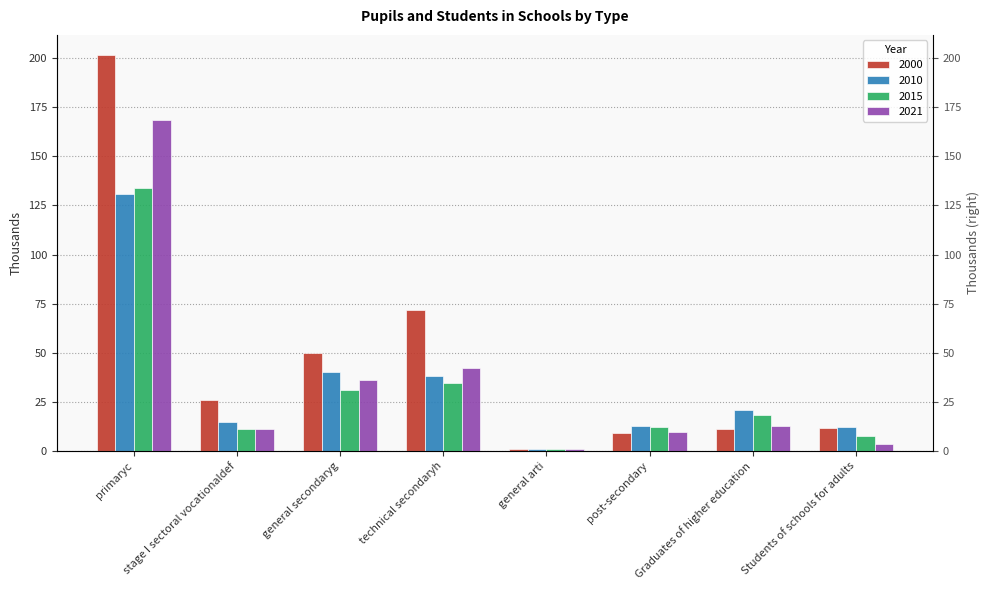

At which label does 2010 first exceed 20?

primaryc